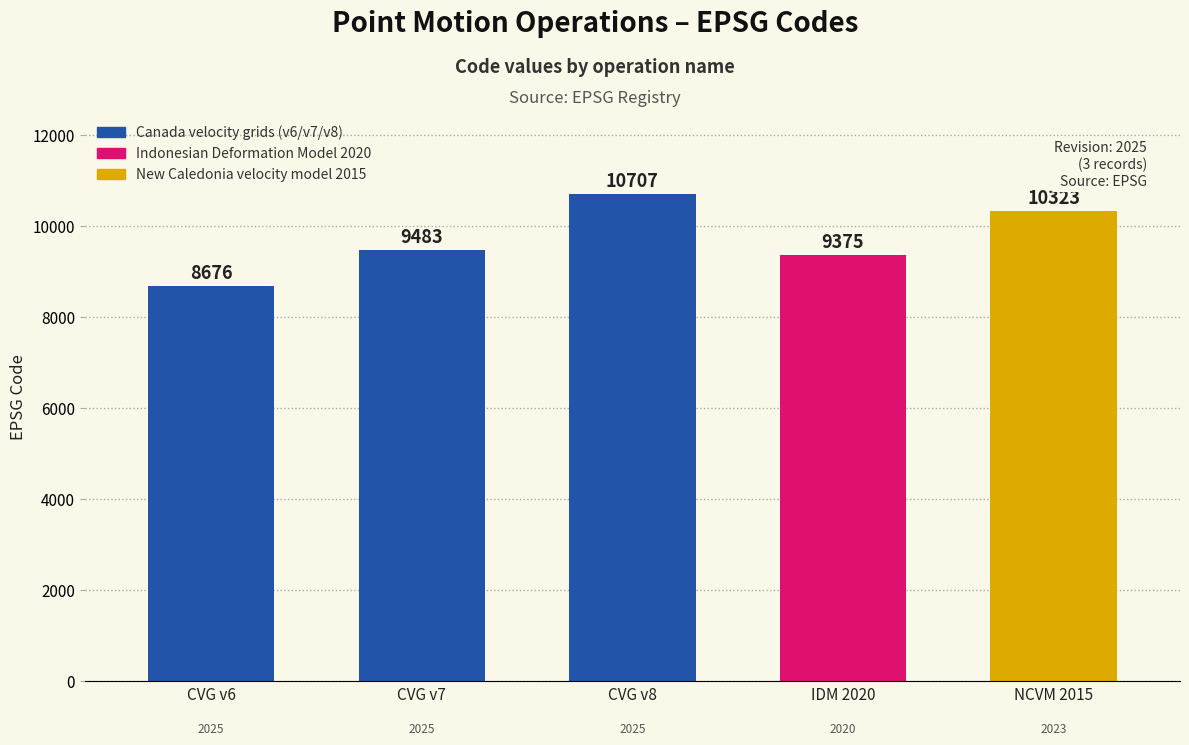

Count the number of categories in the chart.

5